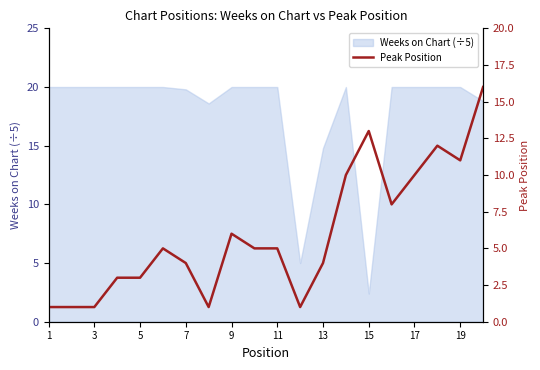

What is the highest value of the Weeks on Chart (÷5) series?

20.0